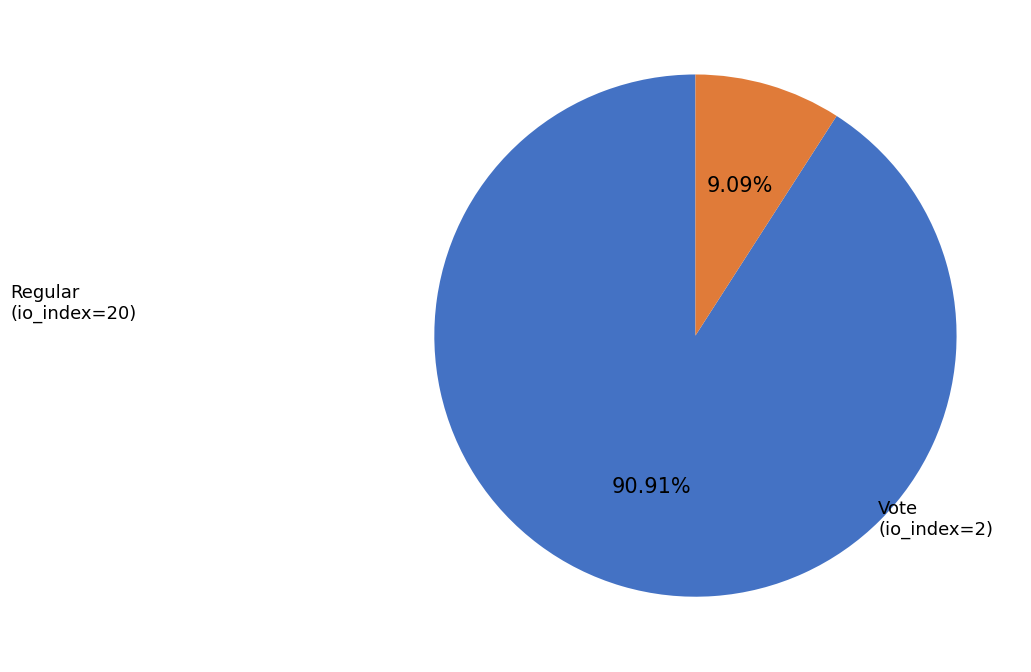

Is there a majority slice in this chart?

Yes